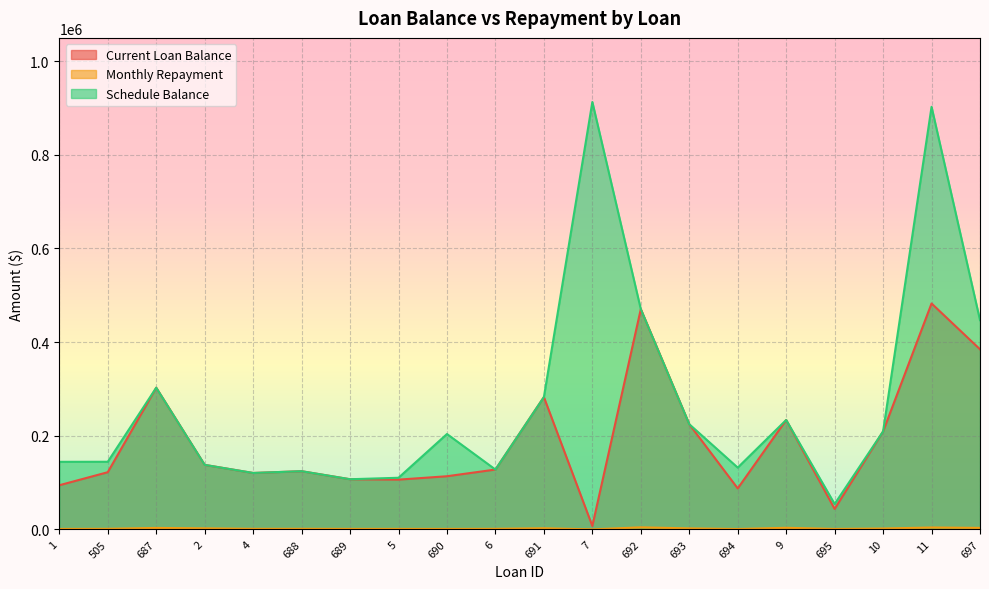

What is the sum of the Schedule Balance values at 7 and 505?

1057108.1